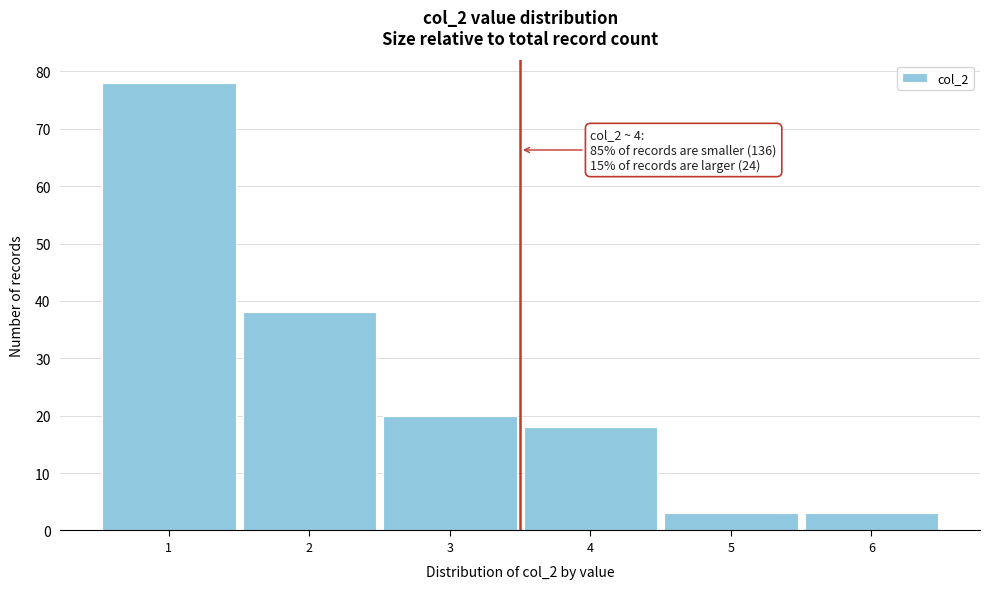

Which range on the x-axis has the tallest bar?

0.5 to 1.5